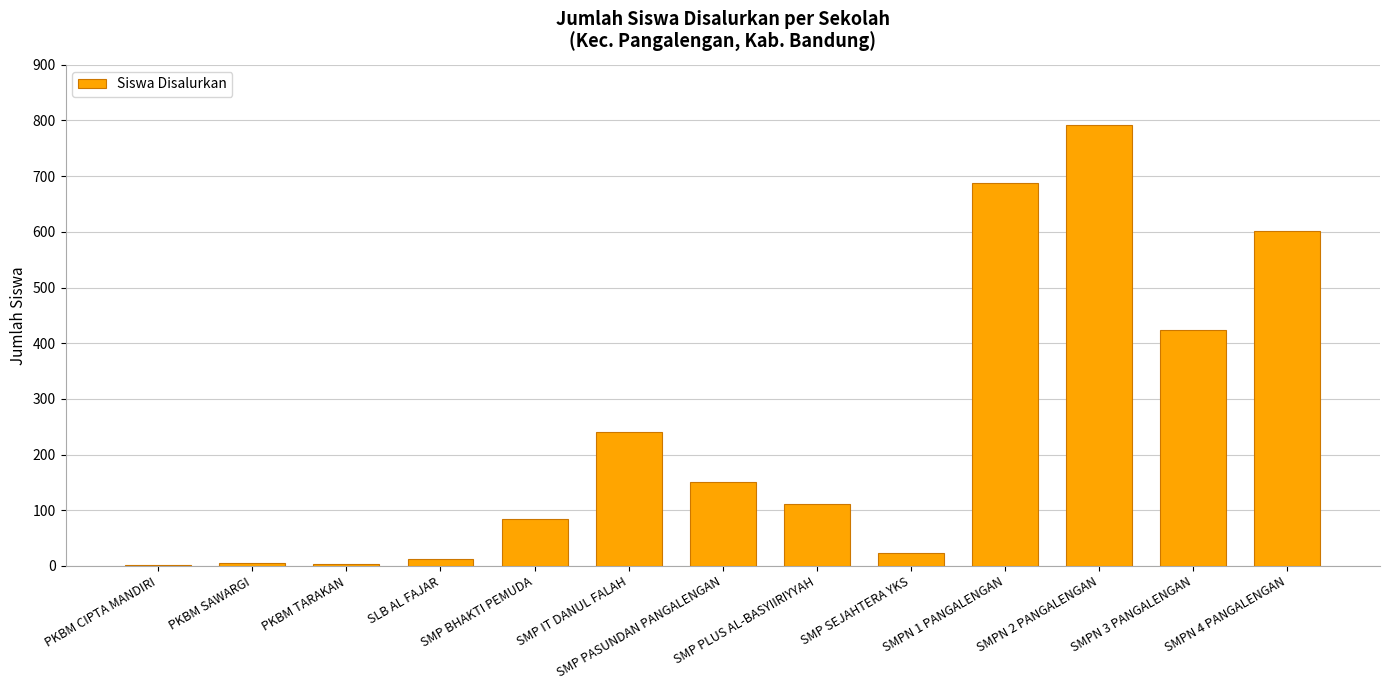

Which has a higher value, SMP PASUNDAN PANGALENGAN or SMPN 1 PANGALENGAN?

SMPN 1 PANGALENGAN